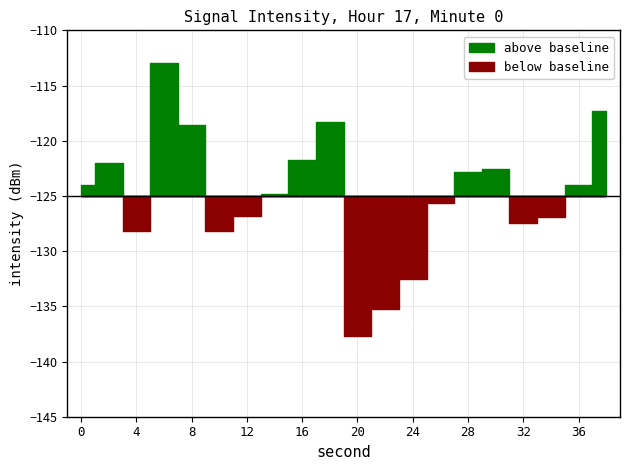

Reading left to right, transcribe all the data shown in this chart.

0=-124.0	2=-122.0	4=-128.2	6=-113.0	8=-118.6	10=-128.2	12=-126.8	14=-124.8	16=-121.8	18=-118.3	20=-137.7	22=-135.3	24=-132.5	26=-125.6	28=-122.8	30=-122.5	32=-127.5	34=-126.9	36=-124.0	38=-117.3